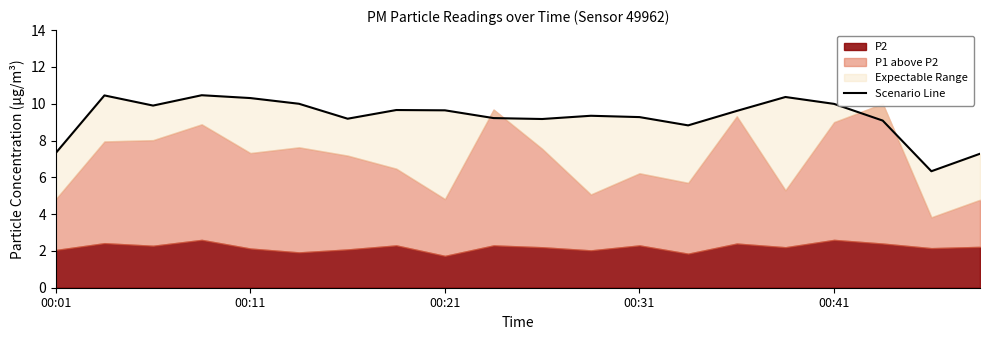

What is the change in value from 00:31 to 13?

-1.6